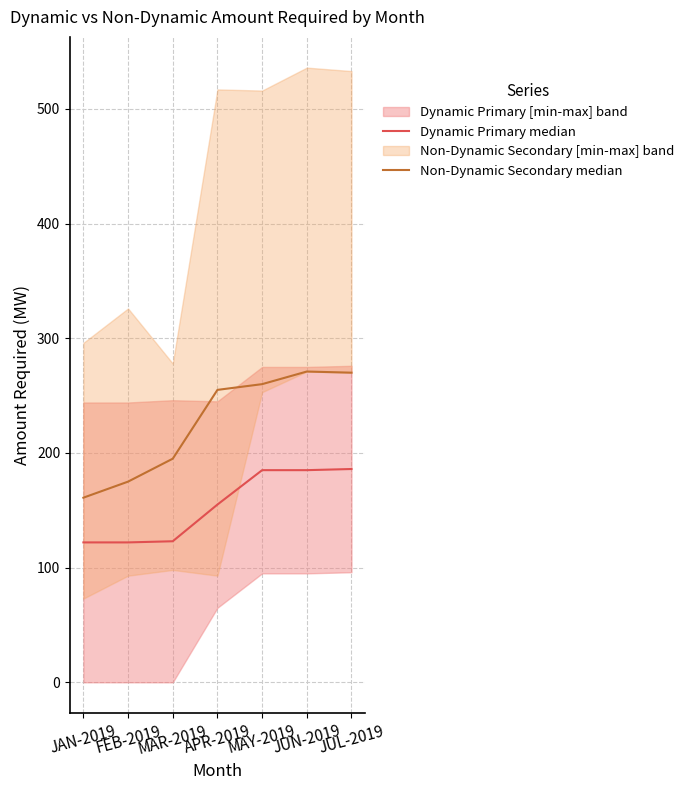

Between FEB-2019 and APR-2019, which is larger?

APR-2019